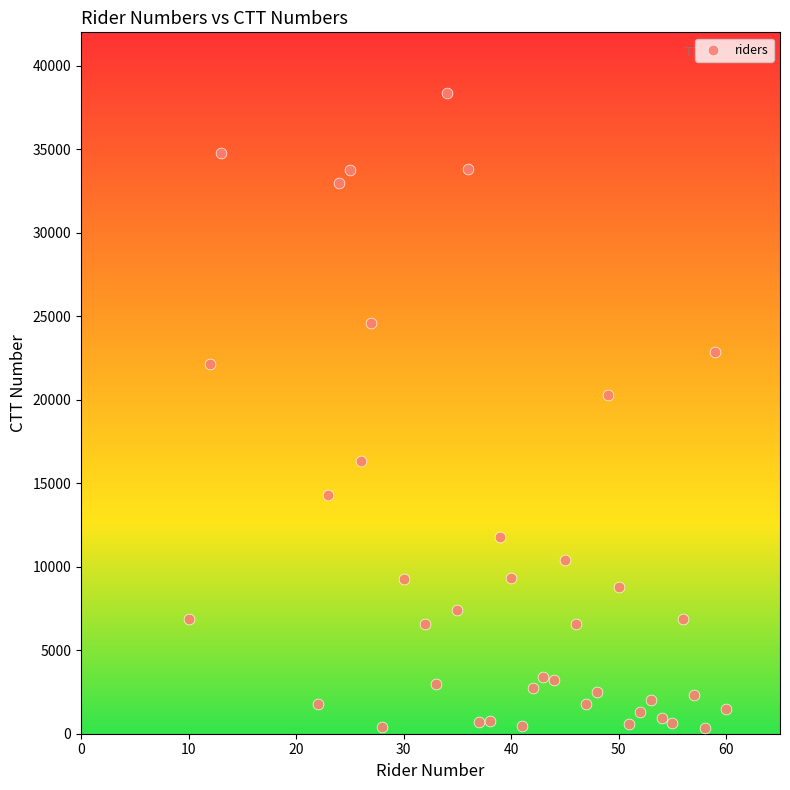

What is the range of Y values (max minus min)?

38003